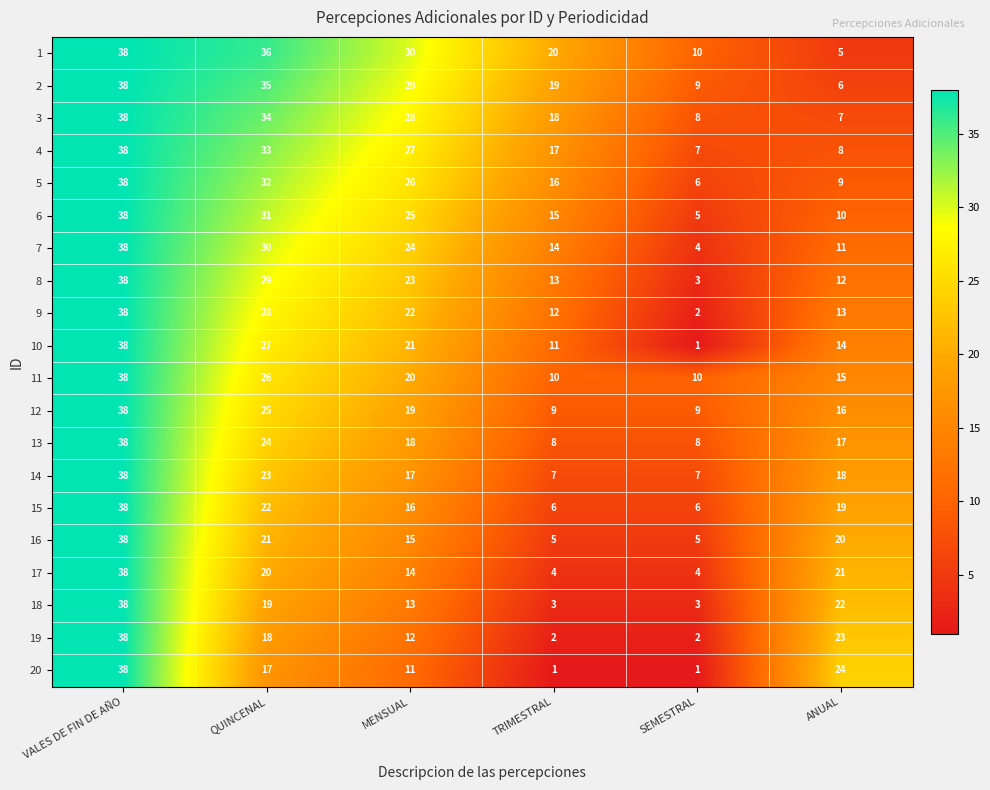

At which category is the sum across all series the highest?

VALES DE FIN DE AÑO